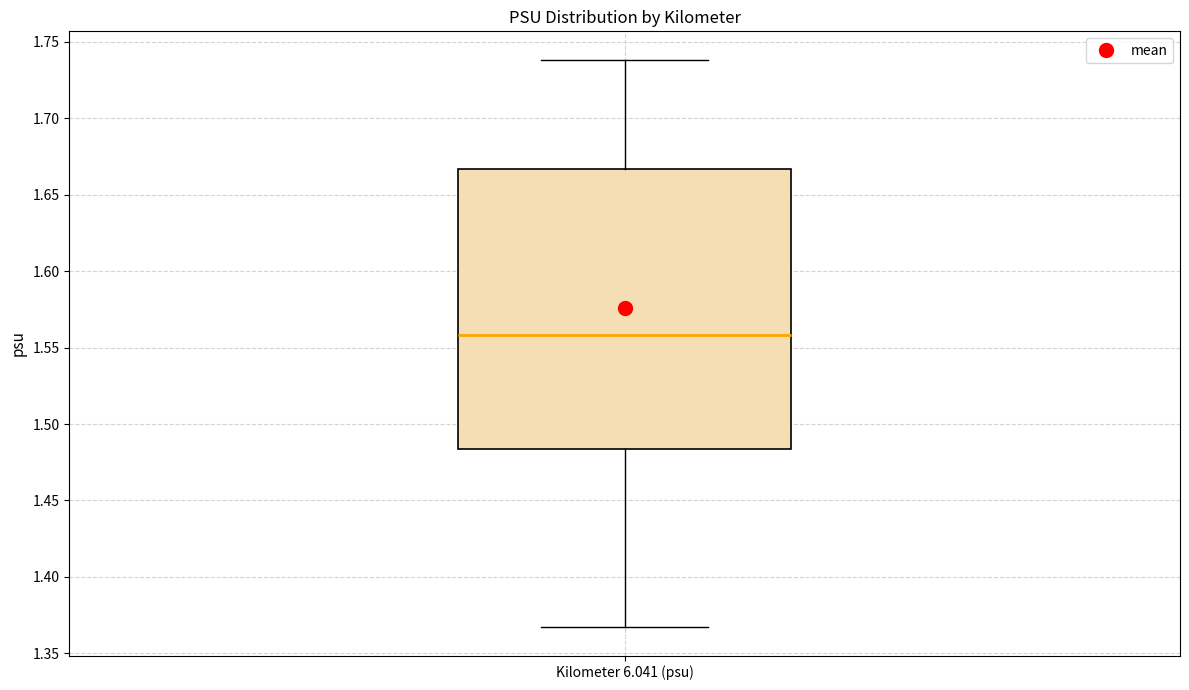

Transcribe this box plot: give where the median line is, the range the box spans, and where the two whiskers end, as read against the y-axis. The values are not printed on the chart, so give them approximately, as read against the axis.

median 1.560, box 1.485 to 1.665, whiskers 1.365 to 1.740